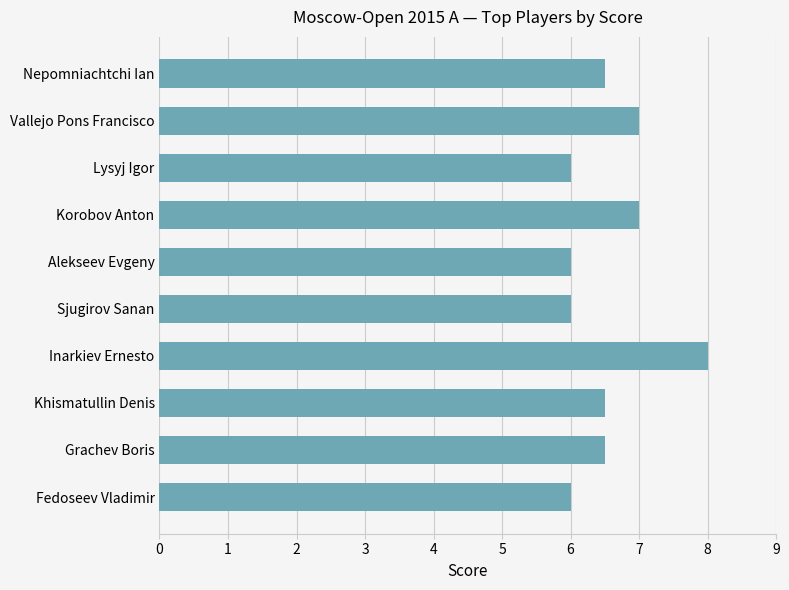

Reading bottom to top, what are all the values shown in this chart?

Fedoseev Vladimir=6.0	Grachev Boris=6.5	Khismatullin Denis=6.5	Inarkiev Ernesto=8.0	Sjugirov Sanan=6.0	Alekseev Evgeny=6.0	Korobov Anton=7.0	Lysyj Igor=6.0	Vallejo Pons Francisco=7.0	Nepomniachtchi Ian=6.5